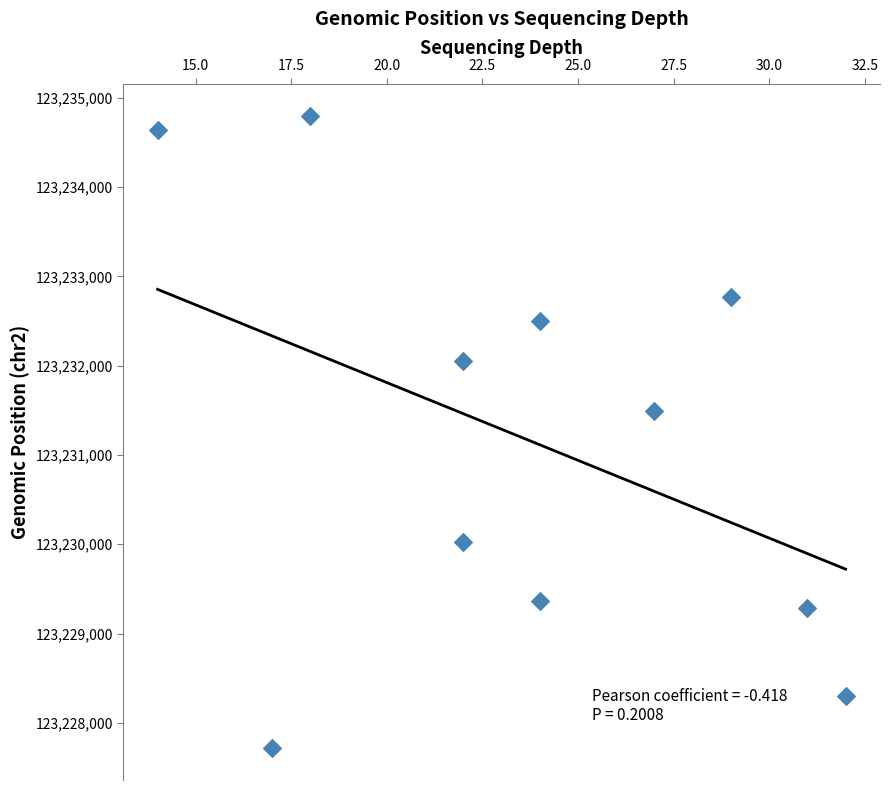

What is the range of X values (max minus min)?

18